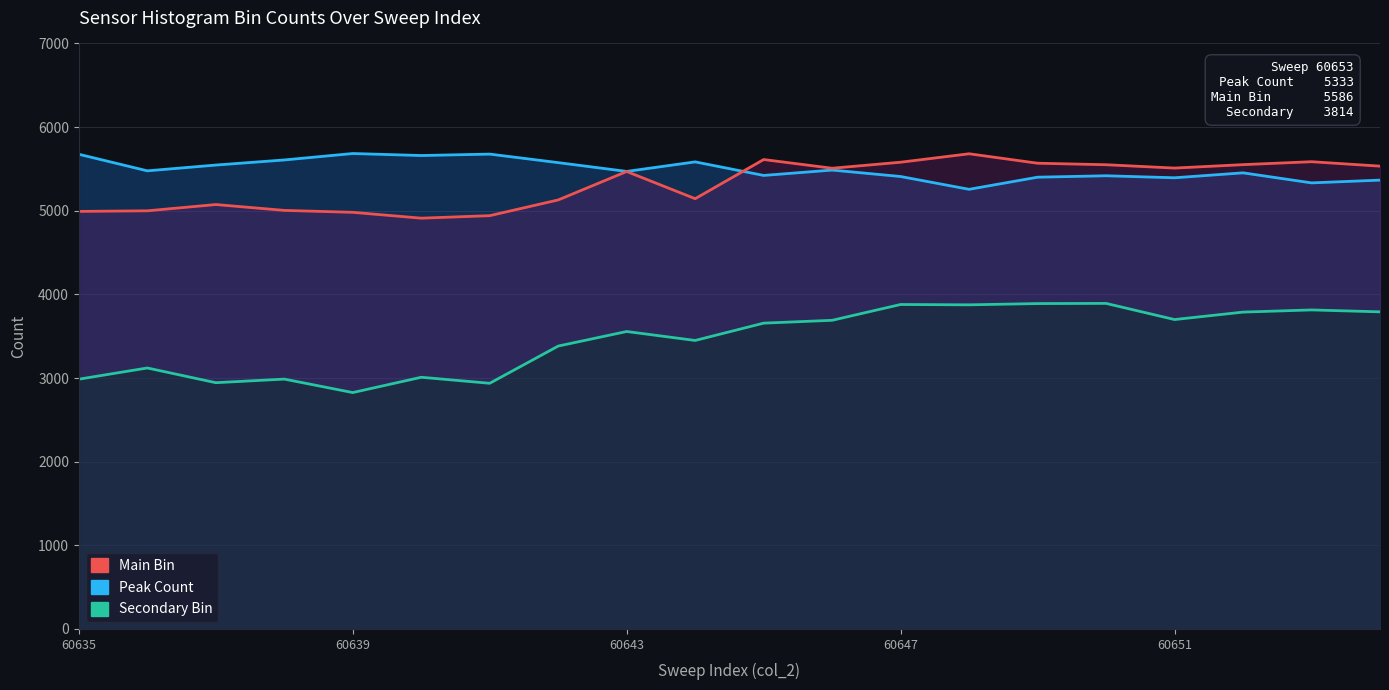

How many data points does each series have?

20